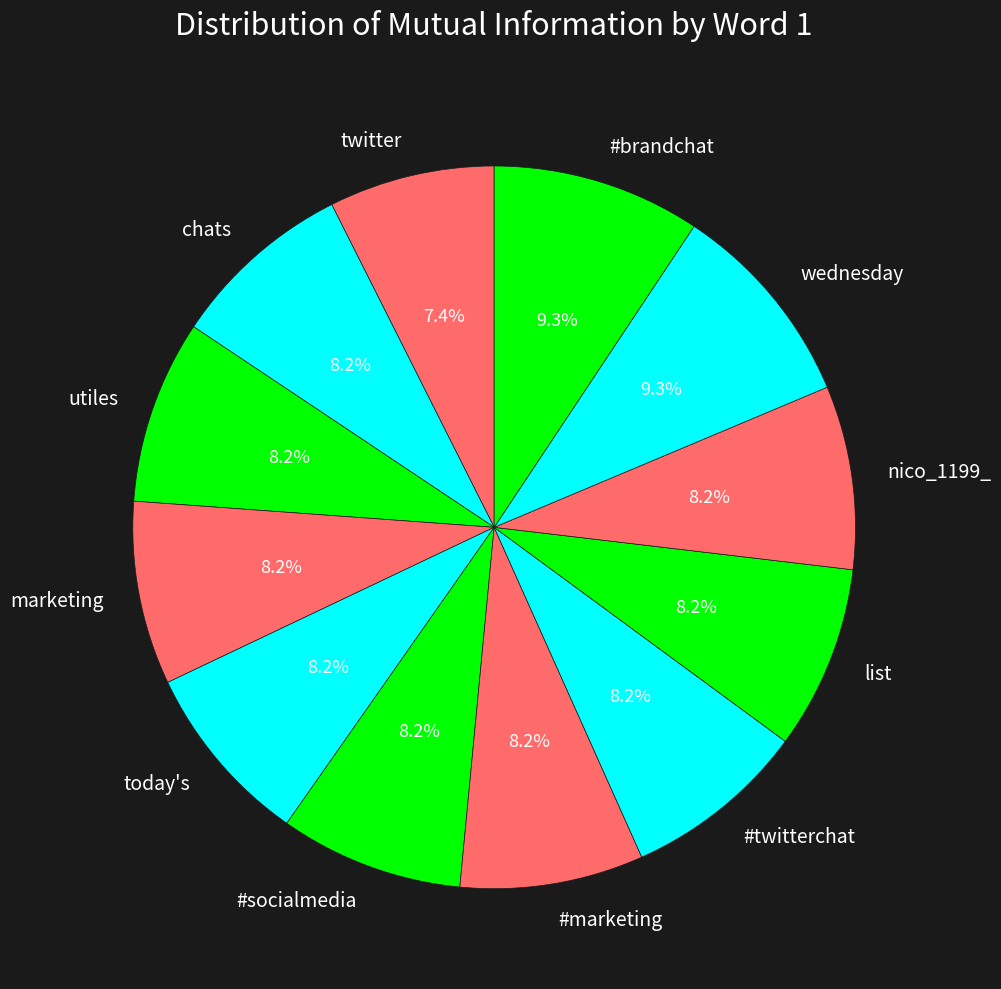

Count the number of slices in the pie.

12